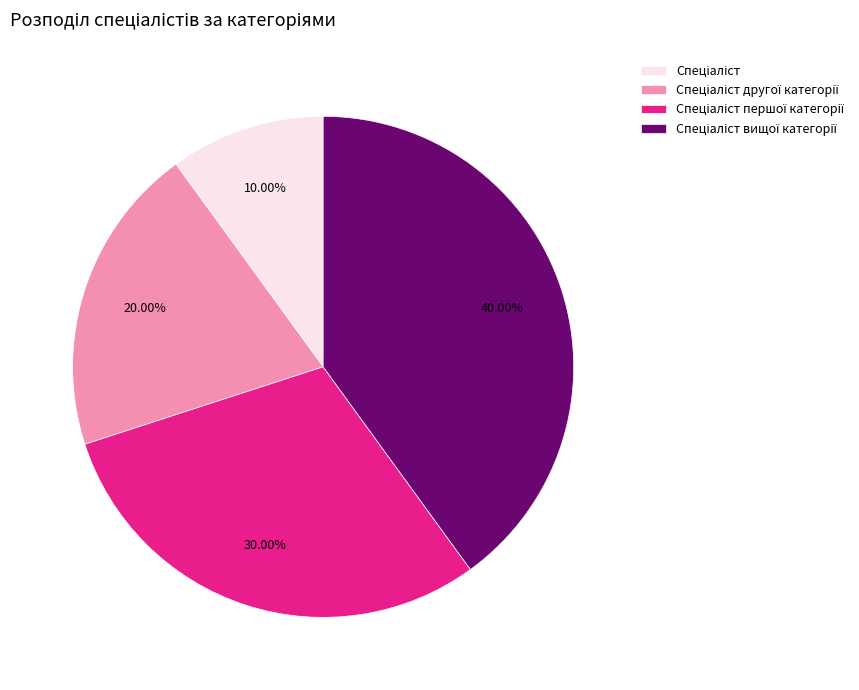

Is there any slice that represents more than half of the pie?

No